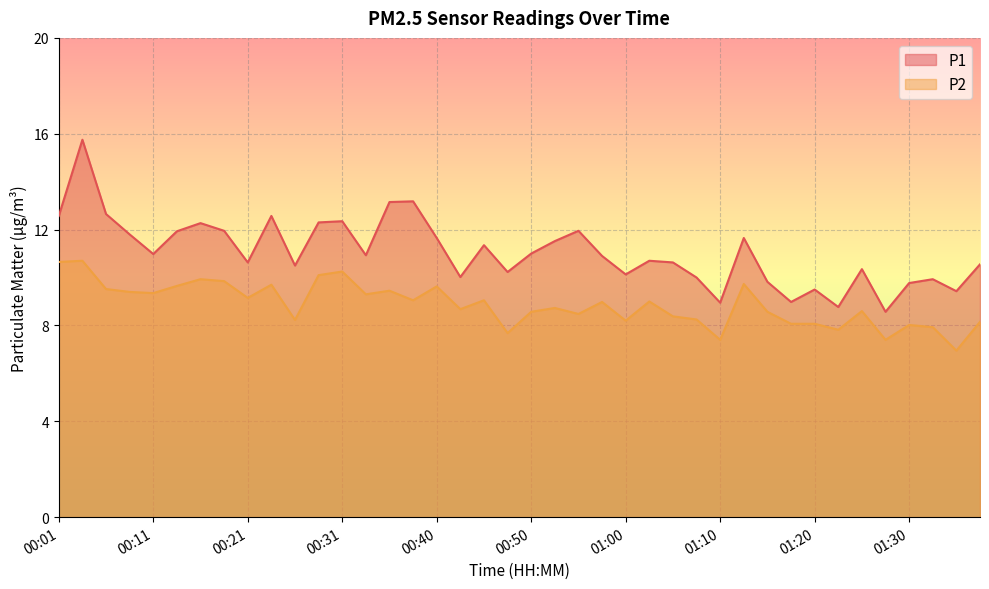

The value of P2 at 00:18 is 5.5. True or false?

False